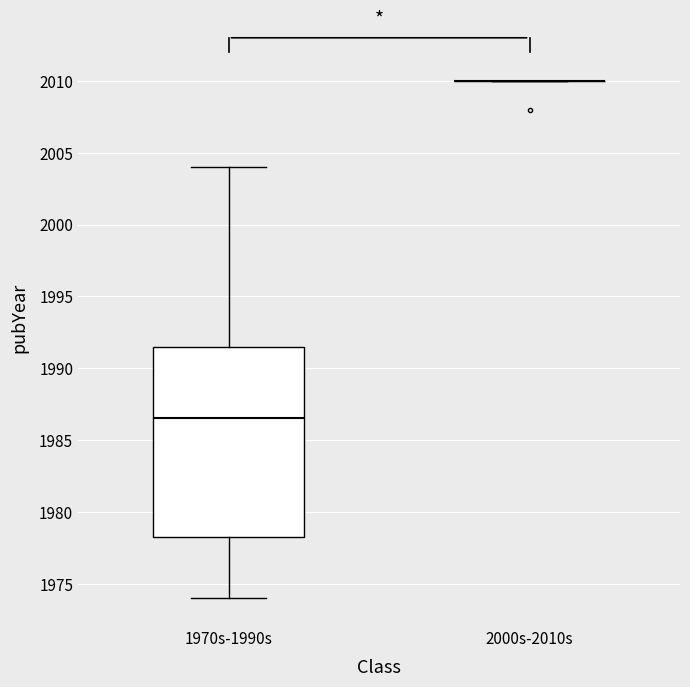

Comparing the boxes themselves (not the whiskers), which one is the tallest?

1970s-1990s